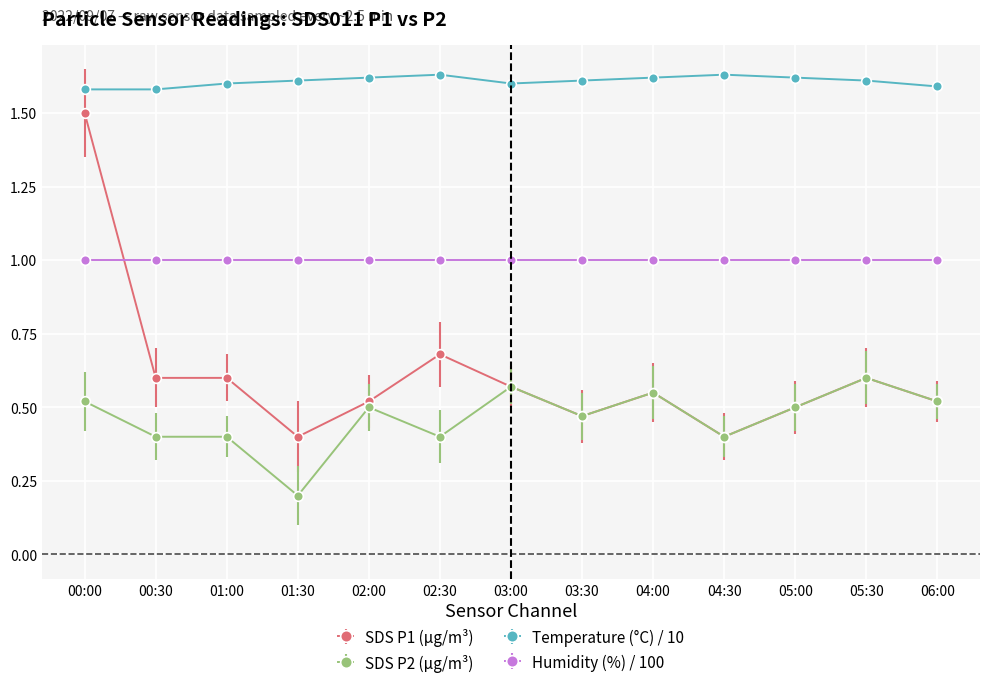

After their last crossing, which series has the higher values: SDS P1 (µg/m³) or Humidity (%) / 100?

Humidity (%) / 100